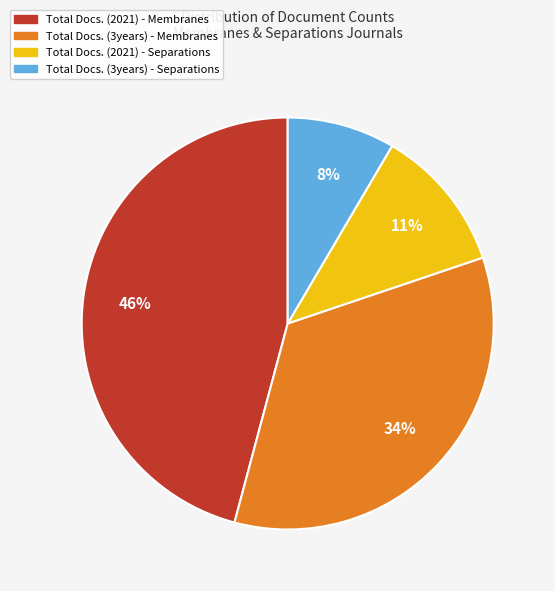

True or false: Total Docs. (2021) - Separations accounts for 11% of the total.

True